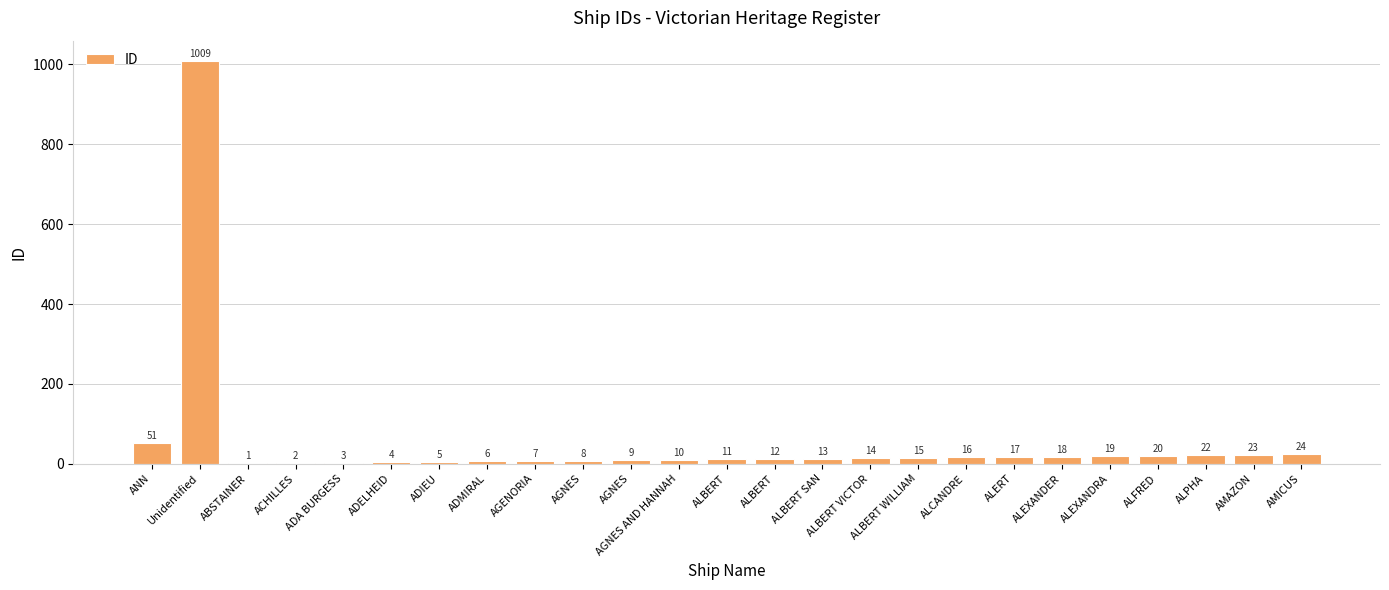

Rank the categories by value from lowest to highest.

ABSTAINER, ACHILLES, ADA BURGESS, ADELHEID, ADIEU, ADMIRAL, AGENORIA, AGNES, AGNES, AGNES AND HANNAH, ALBERT, ALBERT, ALBERT SAN, ALBERT VICTOR, ALBERT WILLIAM, ALCANDRE, ALERT, ALEXANDER, ALEXANDRA, ALFRED, ALPHA, AMAZON, AMICUS, ANN, Unidentified